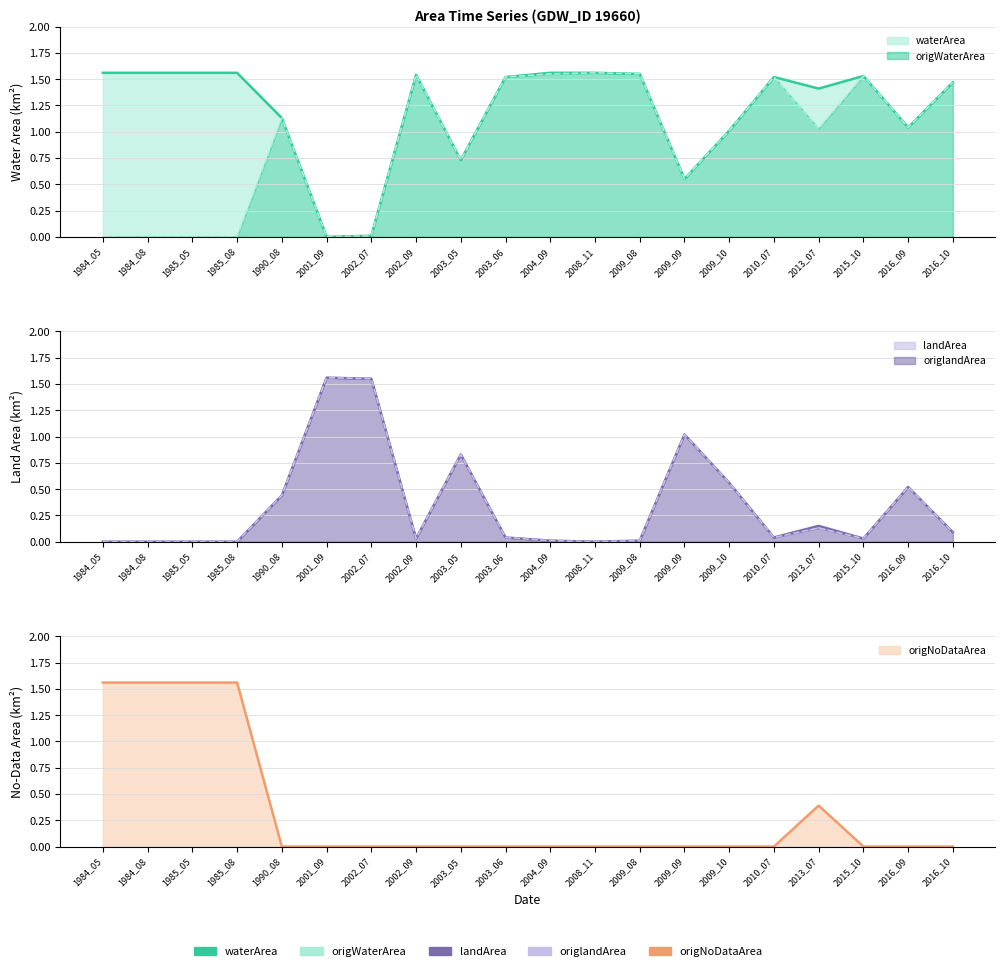

What is the difference between the second highest and minimum values in the origNoDataArea series?

1.6